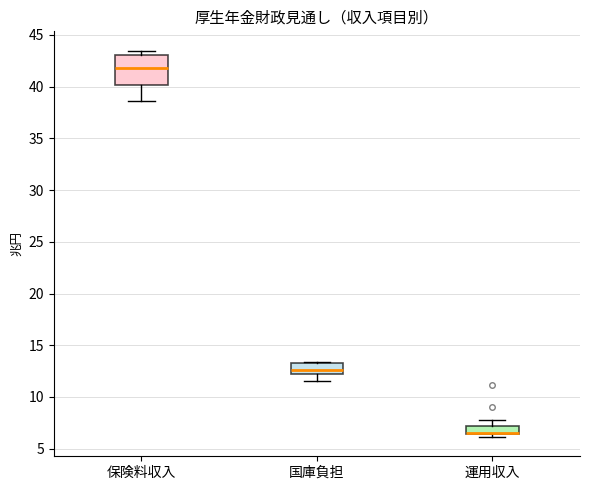

Where is the lower edge of the box for 国庫負担 on the y-axis? The values are not printed on the chart, so give them approximately, as read against the axis.

12.5